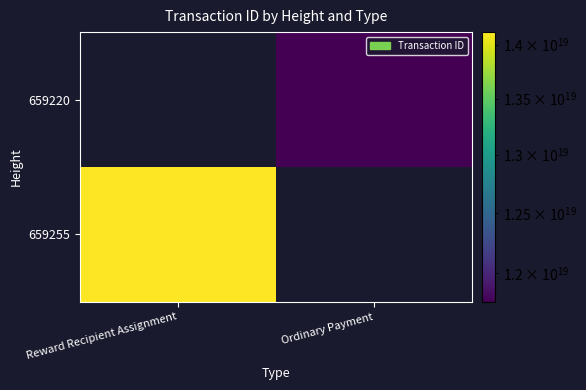

List the series in order of their overall mean, highest first.

659255, 659220